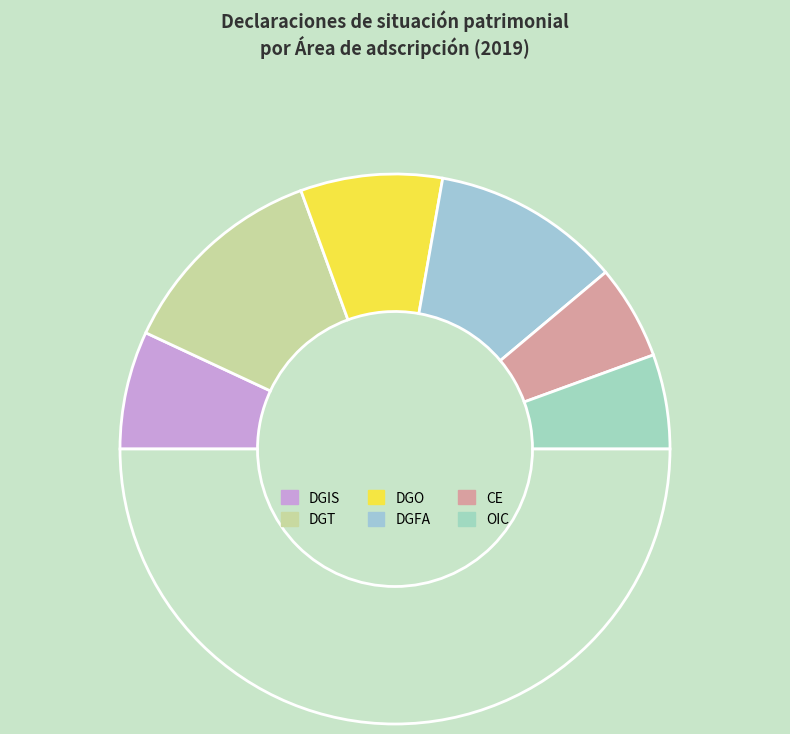

Is there any slice that represents more than half of the pie?

No